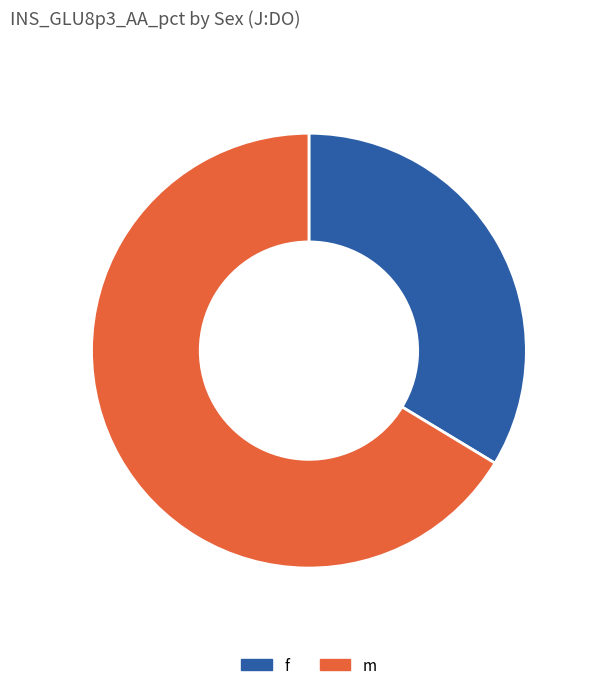

Rank the categories by value from highest to lowest.

m, f